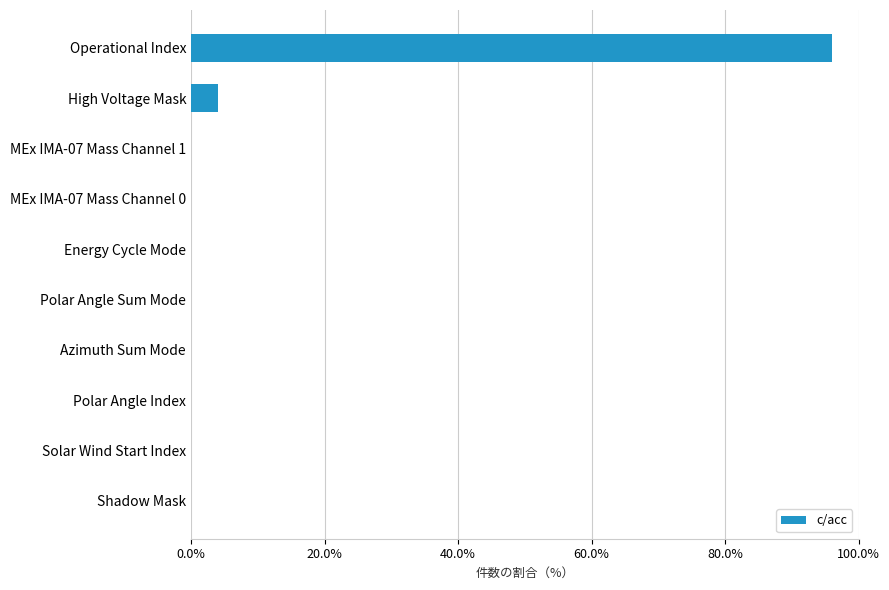

The value at MEx IMA-07 Mass Channel 1 is 0. True or false?

True